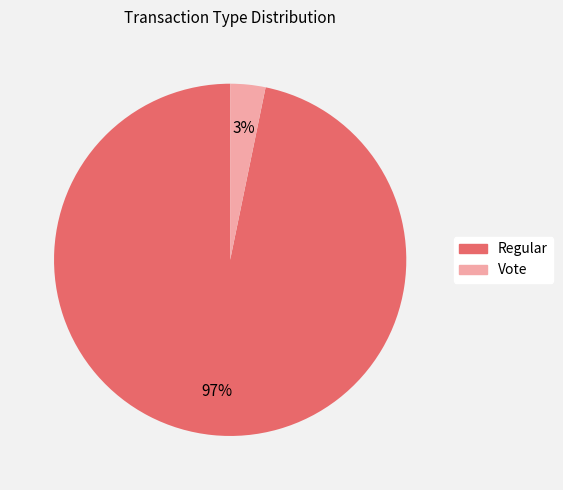

What is the largest slice in the pie chart?

Regular